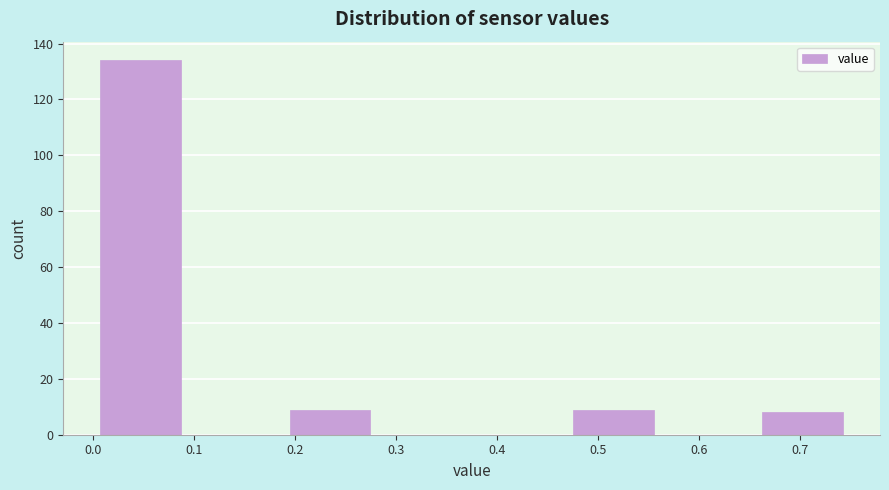

What is the height of the bar covering 0.19 to 0.28 on the x-axis? Neither the bar edges nor the heights are printed on the chart, so give them approximately, as read against the axes.

10